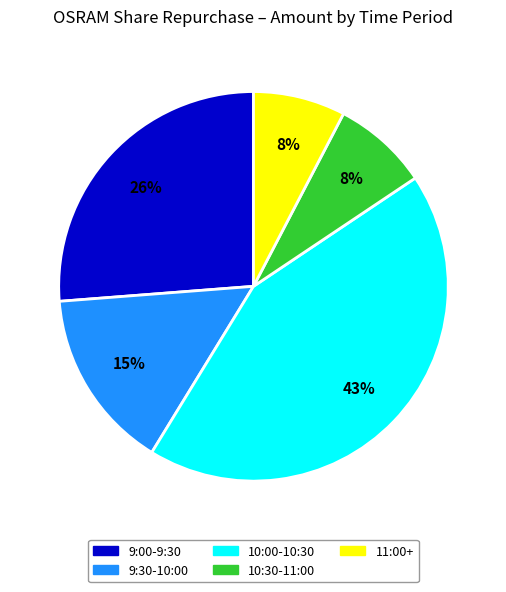

To the nearest percent, what is the average slice percentage?

20%